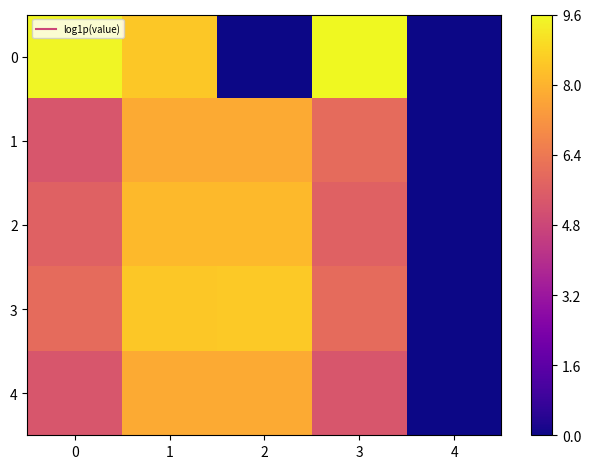

Between 3 and 2, which is larger?

3